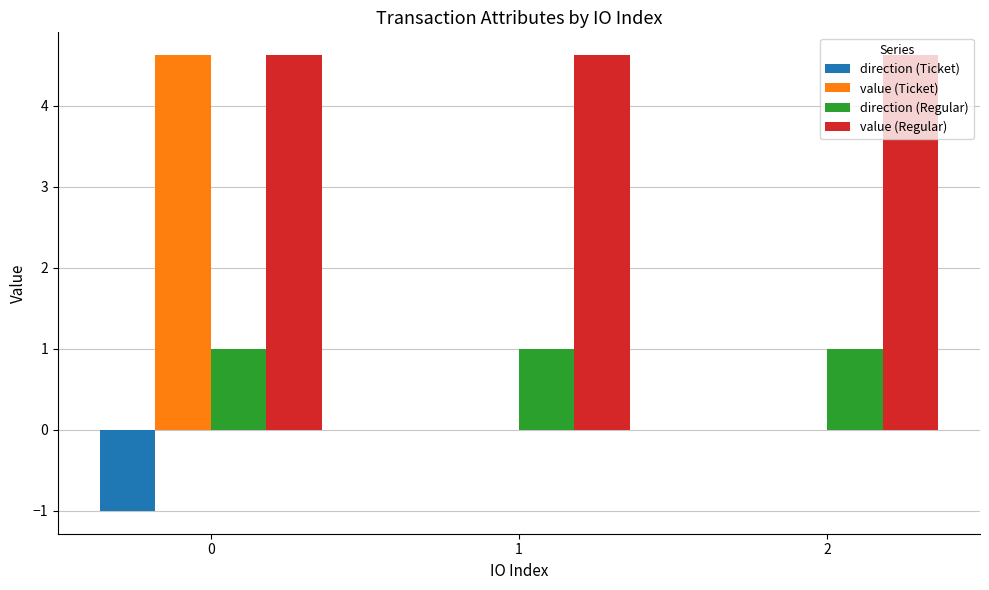

Is it true that direction (Regular) equals 1.0 at 2?

True